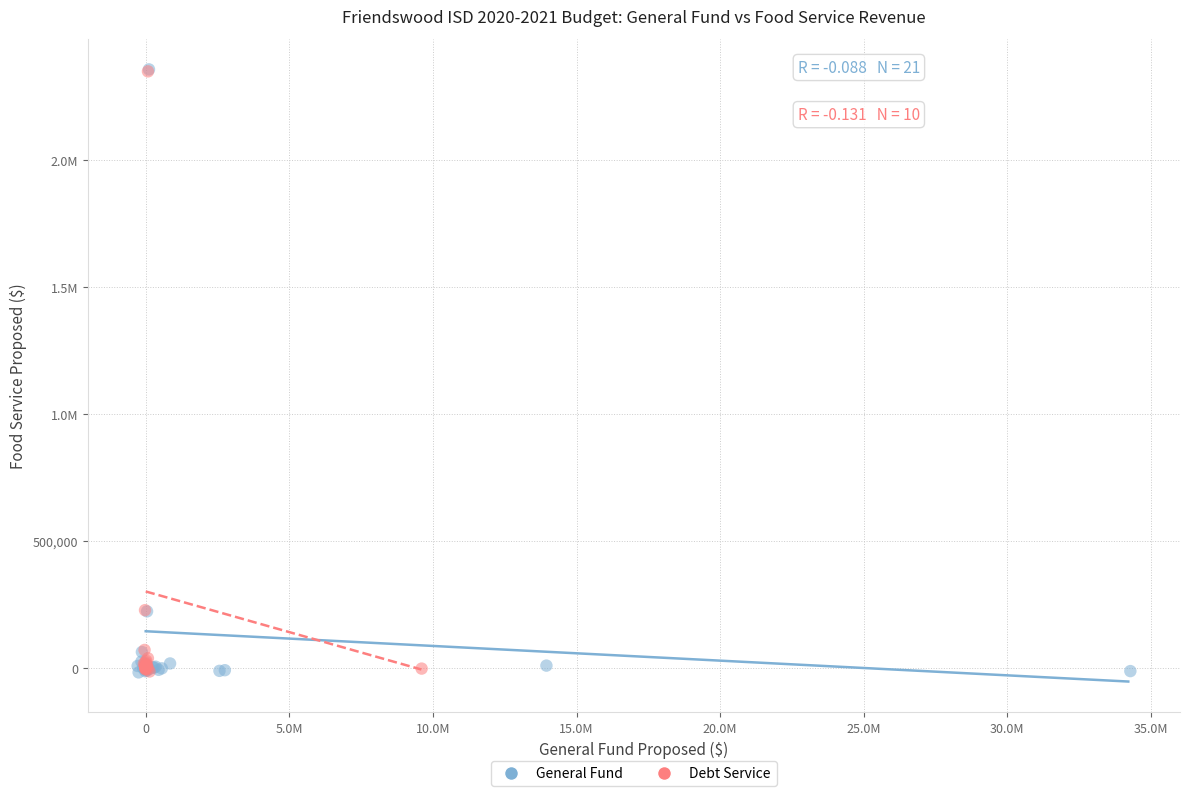

What are all the series names shown in the legend?

General Fund, Debt Service